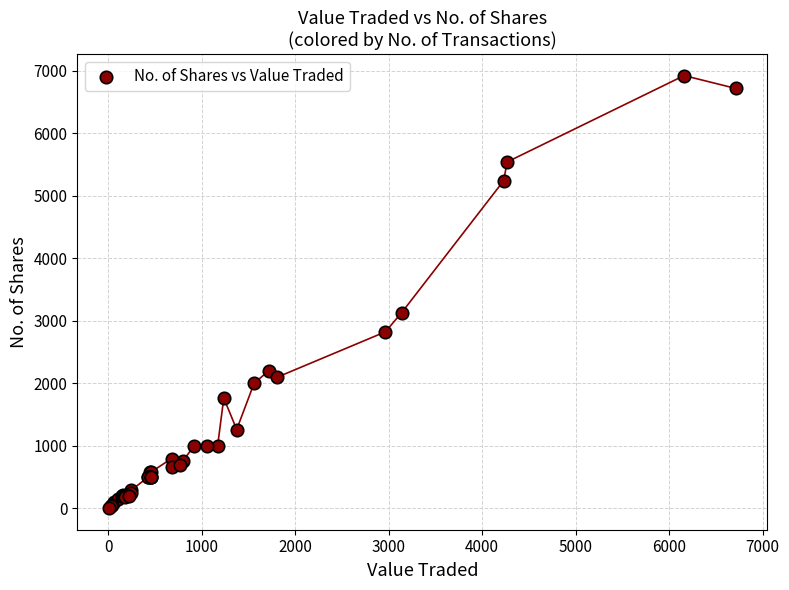

What Y value in the scatter plot is closest to 3463?

3132